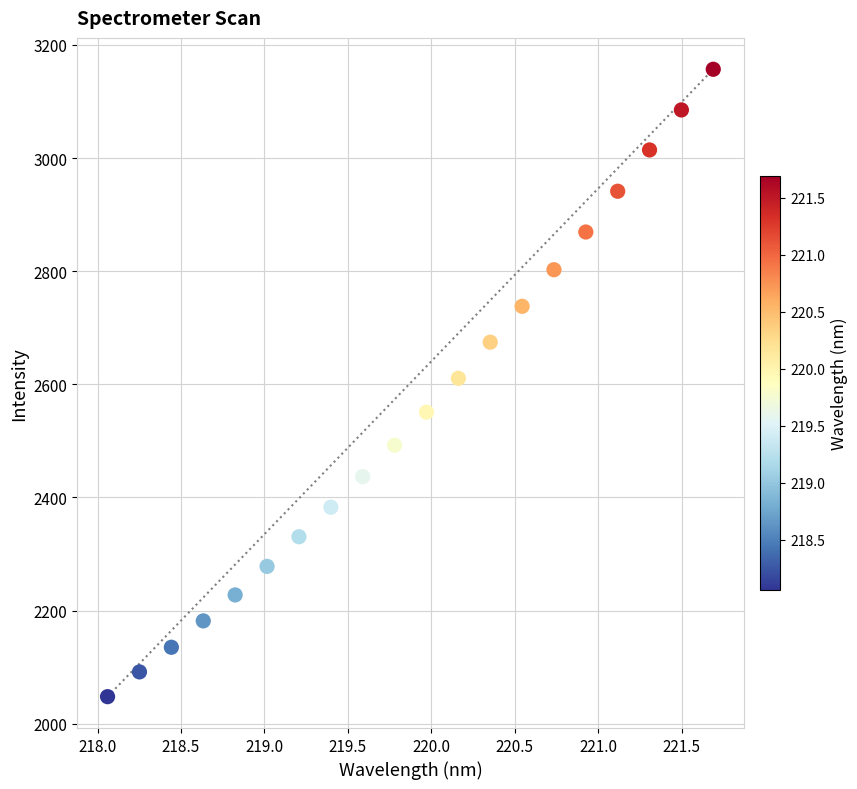

What is the range of Y values (max minus min)?

1109.2